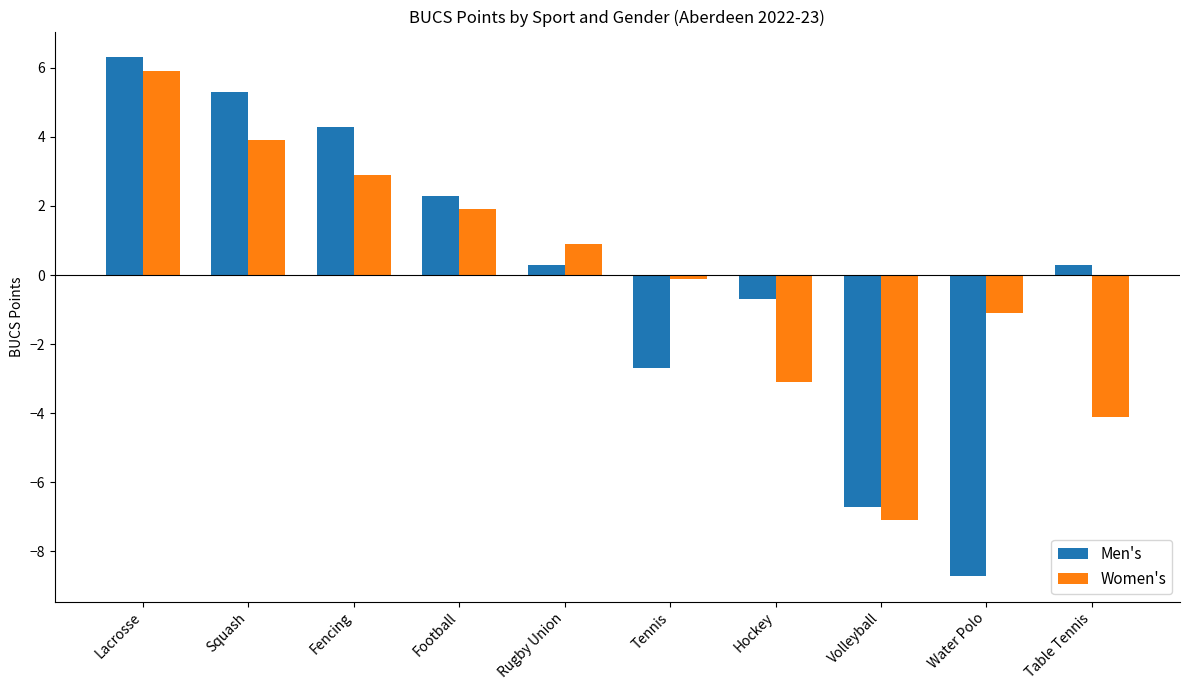

What is the total value across all series at Lacrosse?

12.2